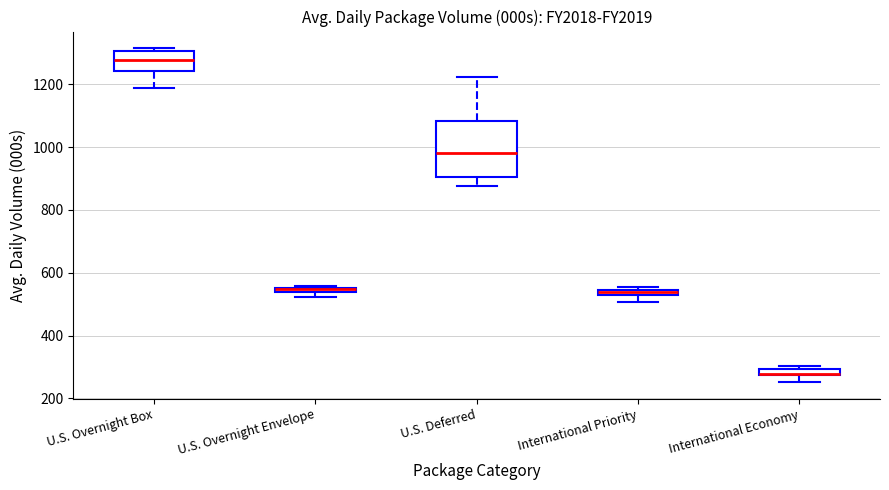

Comparing the boxes themselves (not the whiskers), which one is the tallest?

U.S. Deferred